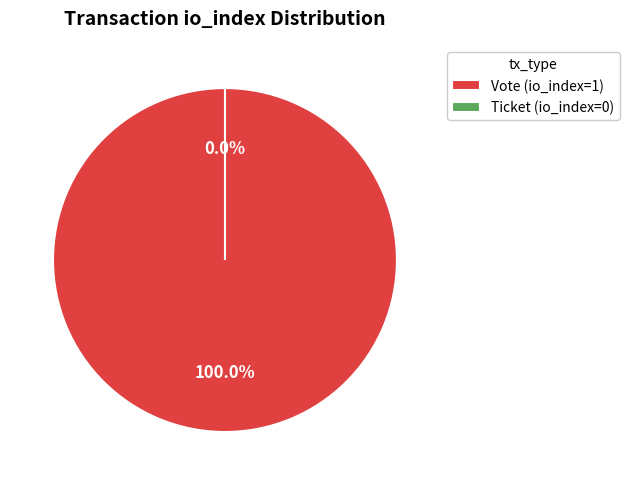

The Ticket (io_index=0) slice represents 0% of the pie. True or false?

True